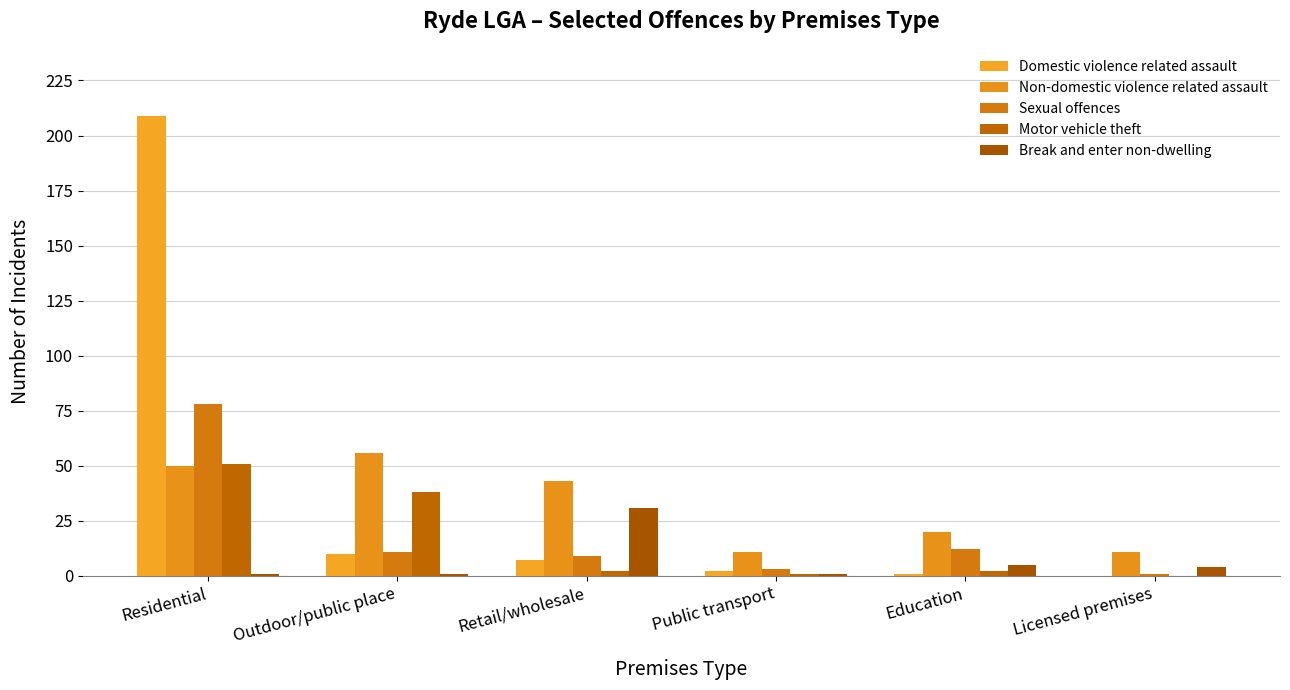

Rank the series at Education from highest to lowest value.

Non-domestic violence related assault, Sexual offences, Break and enter non-dwelling, Motor vehicle theft, Domestic violence related assault